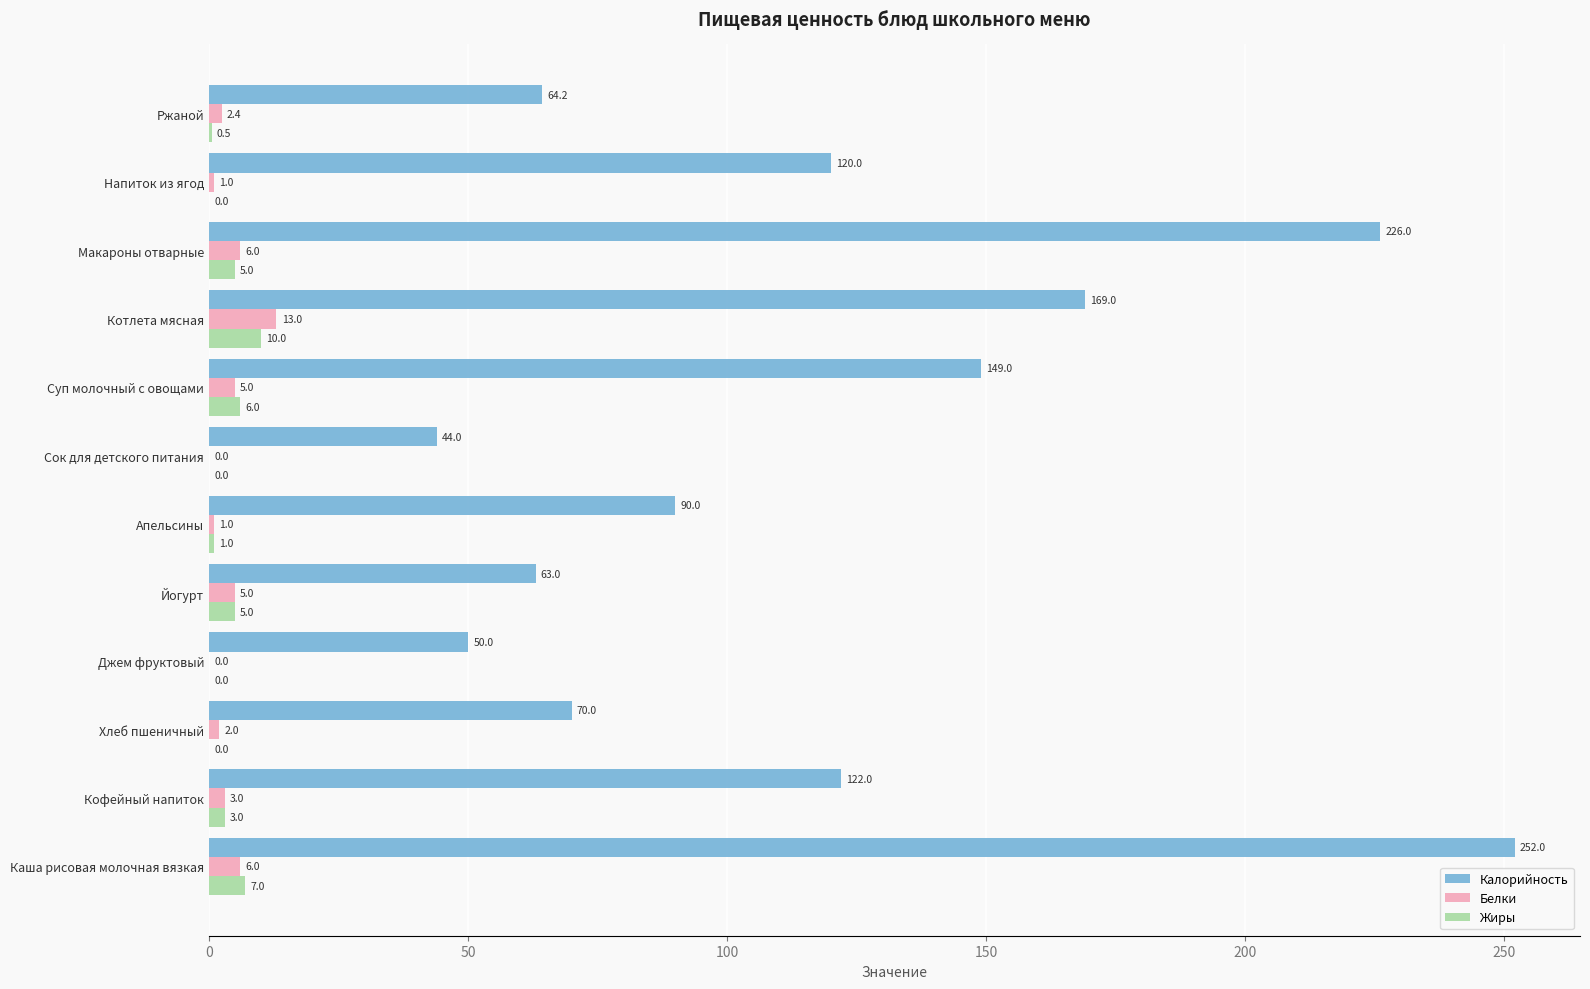

Between Хлеб пшеничный and Суп молочный с овощами, which series saw the biggest shift?

Калорийность